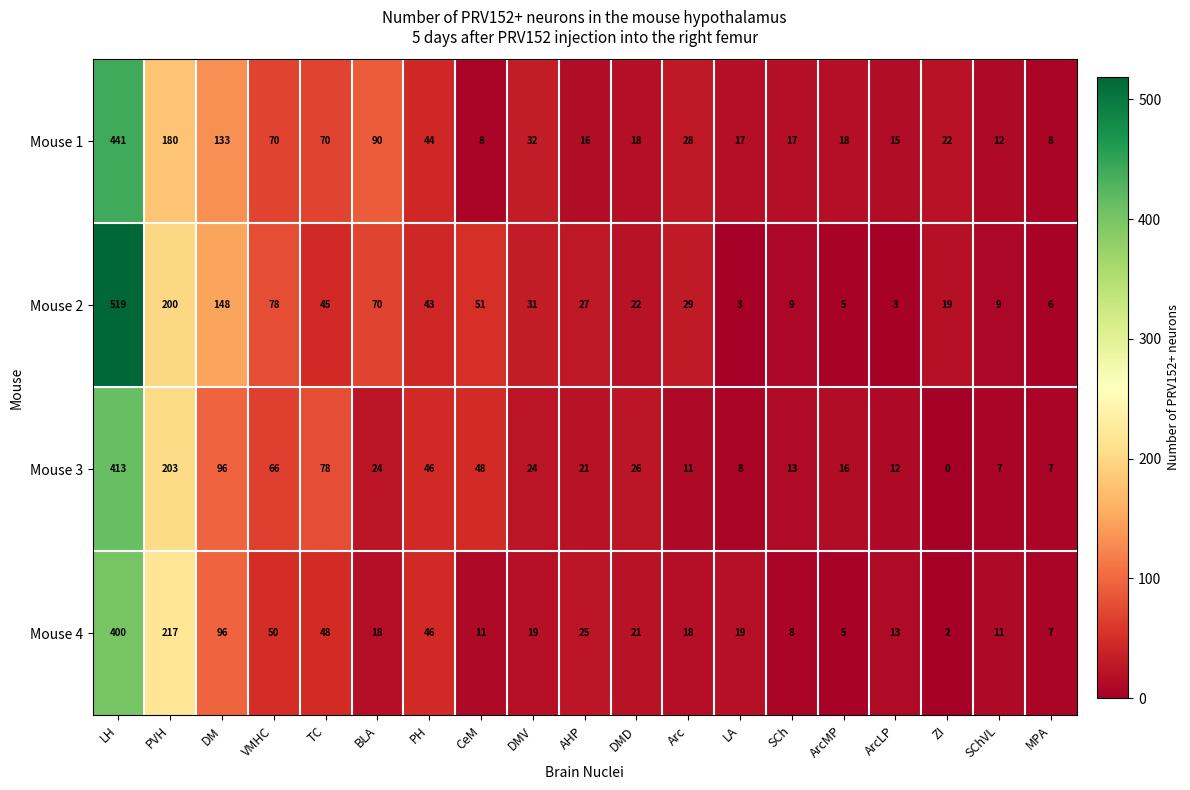

Between PH and LA, which series saw the biggest shift?

Mouse 2